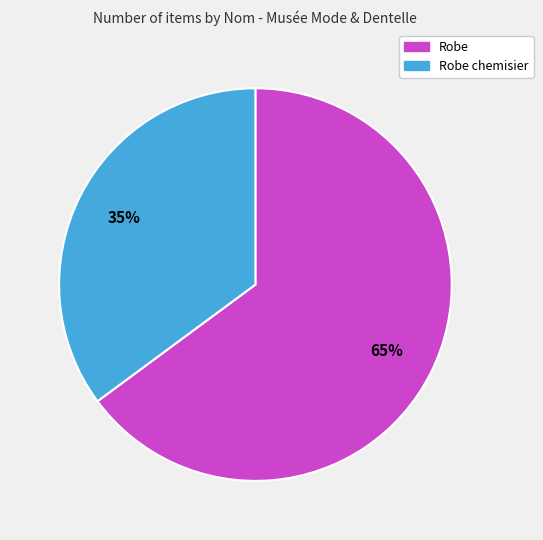

To the nearest percent, what is the difference between the largest and smallest slice percentages?

30%